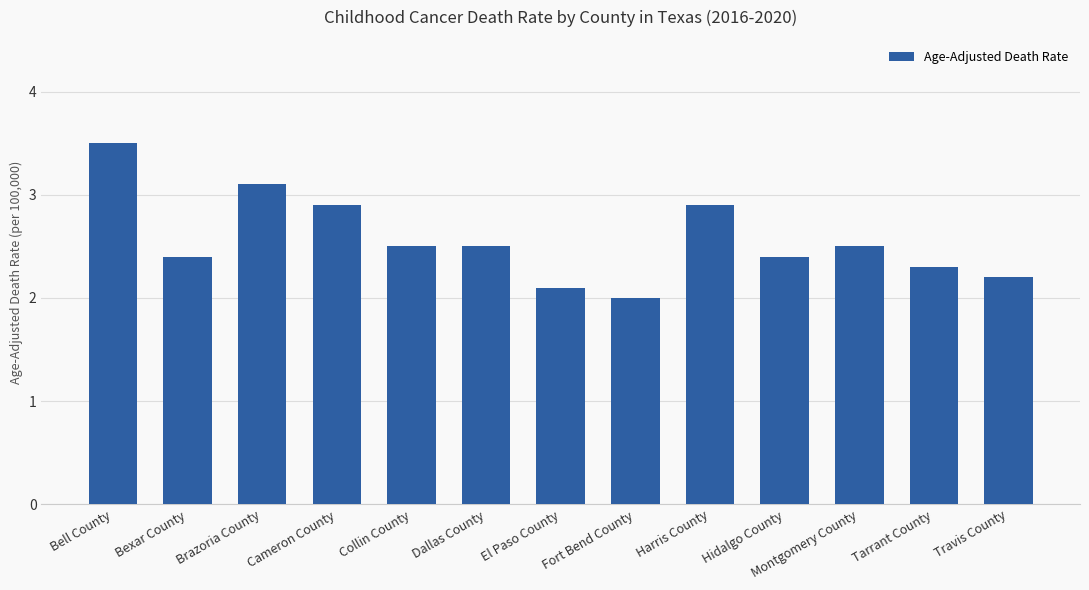

Which category has the lowest value across all series?

Fort Bend County